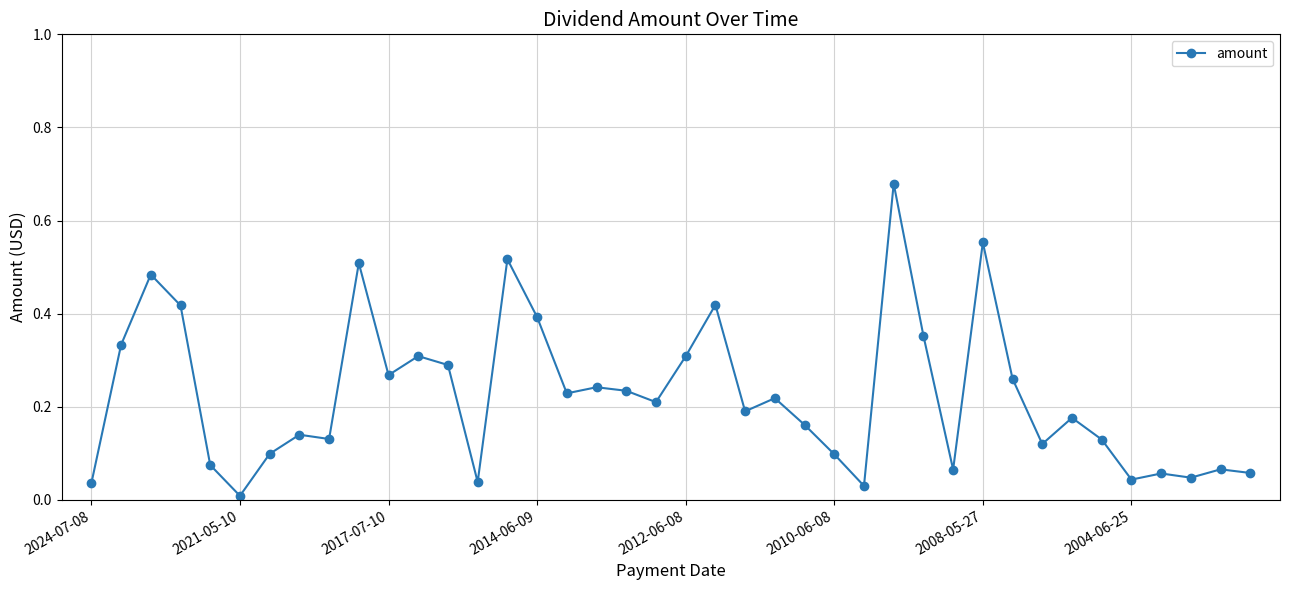

Does the chart display data point markers on the line(s)?

Yes